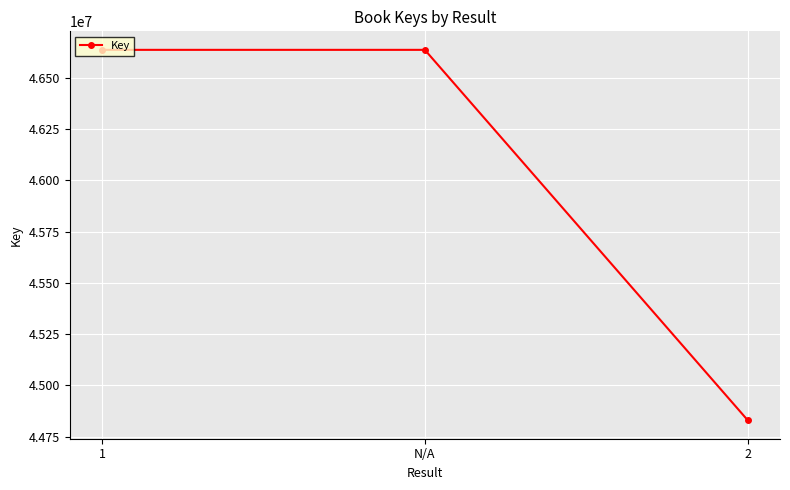

What is the ratio of the value at 1 to the value at 2?

1.0